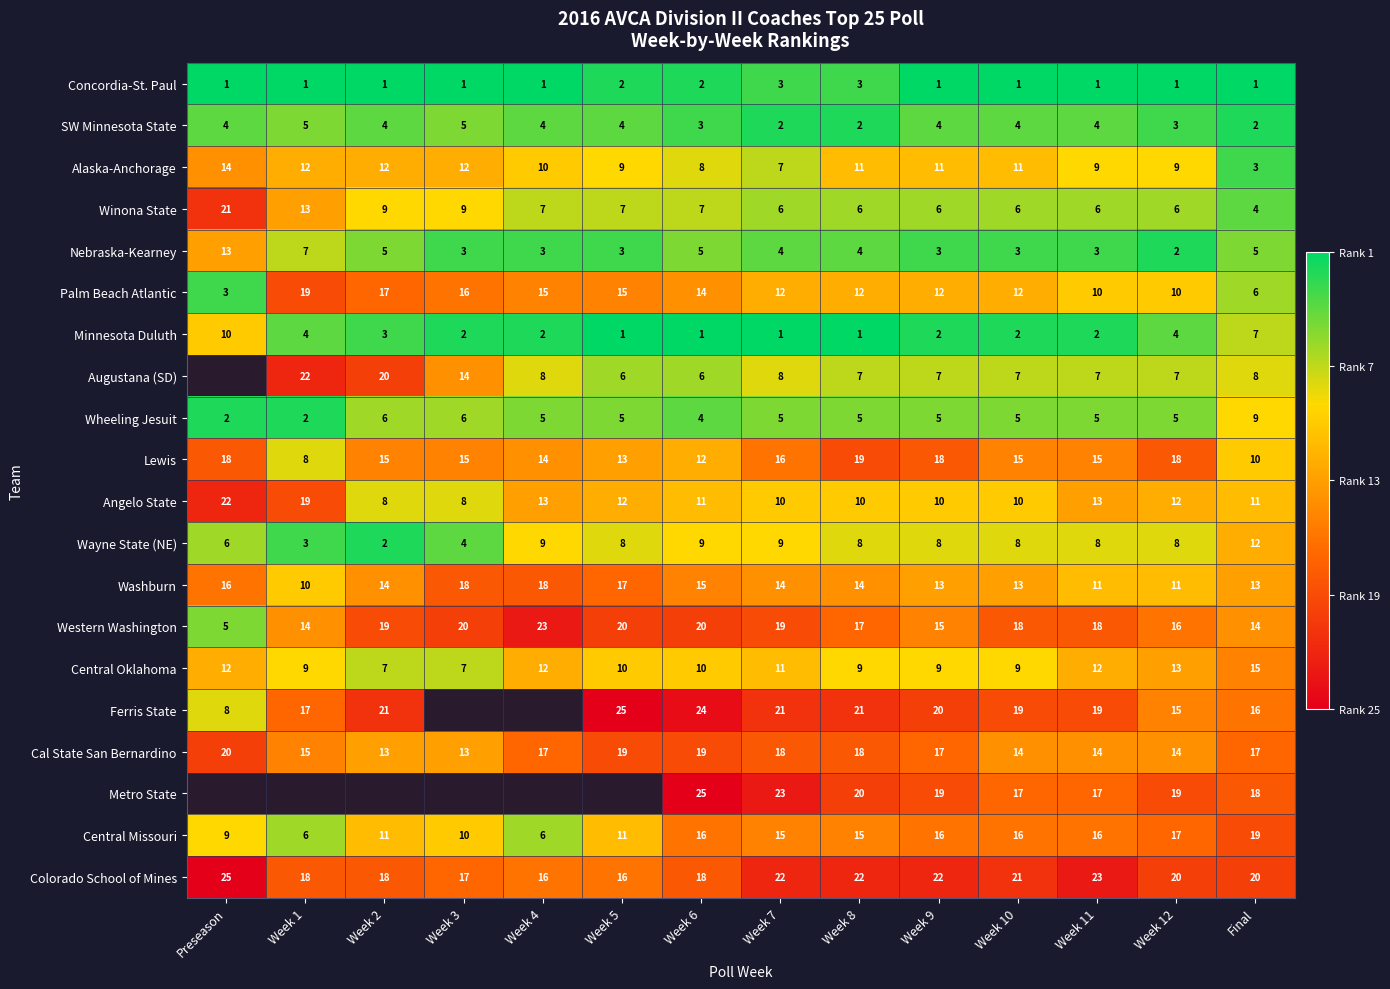

What is the maximum value for SW Minnesota State?

5